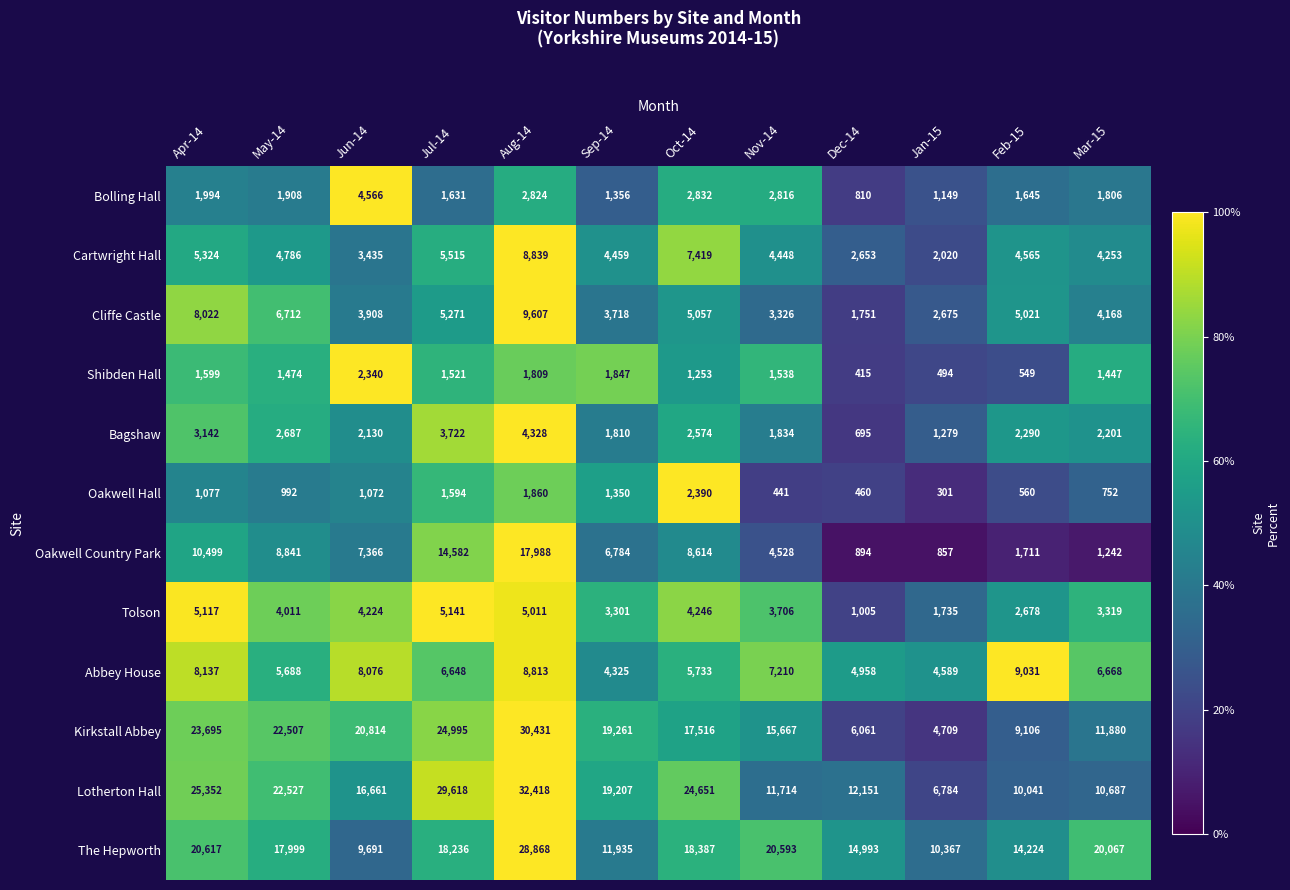

What is the difference between the second highest and second lowest values in the The Hepworth series?

10250